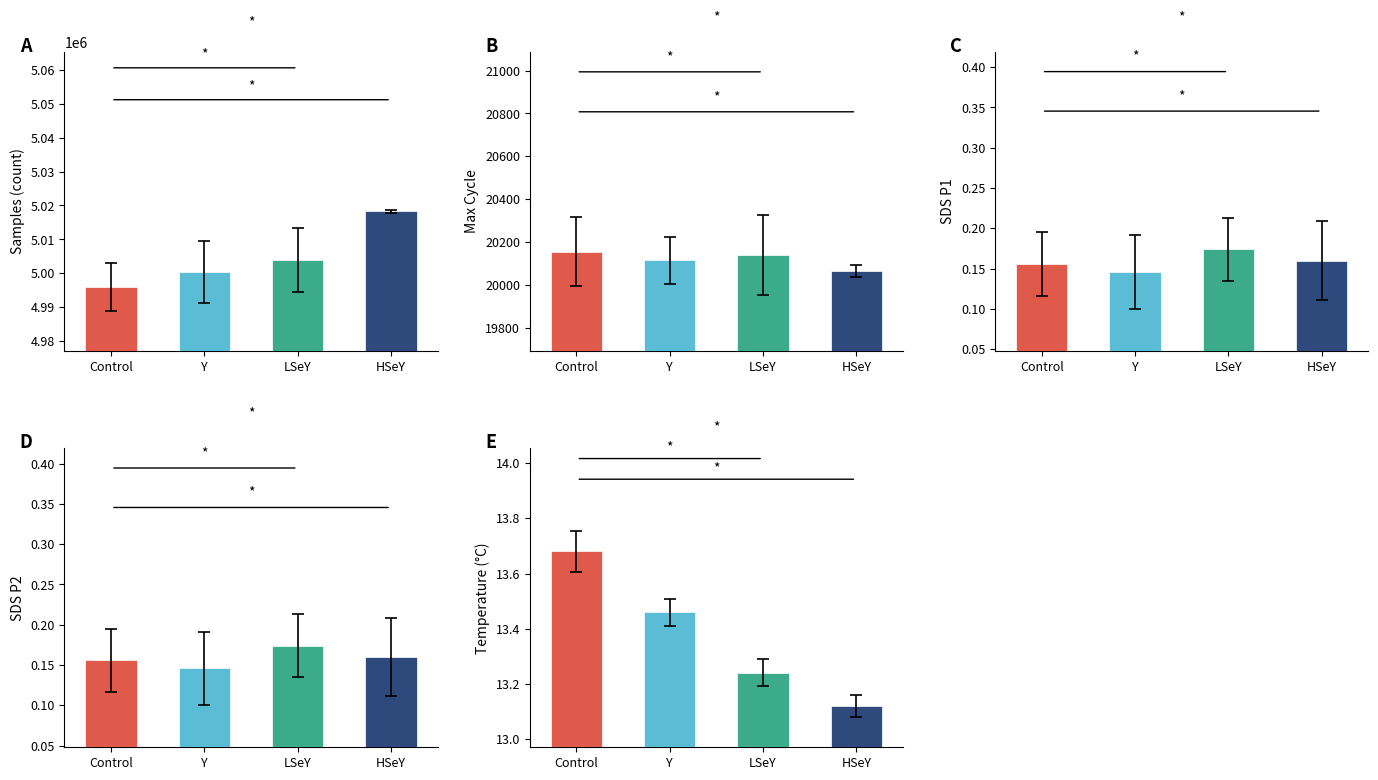

True or false: SDS_P2 has a value of 0.2 at LSeY.

True